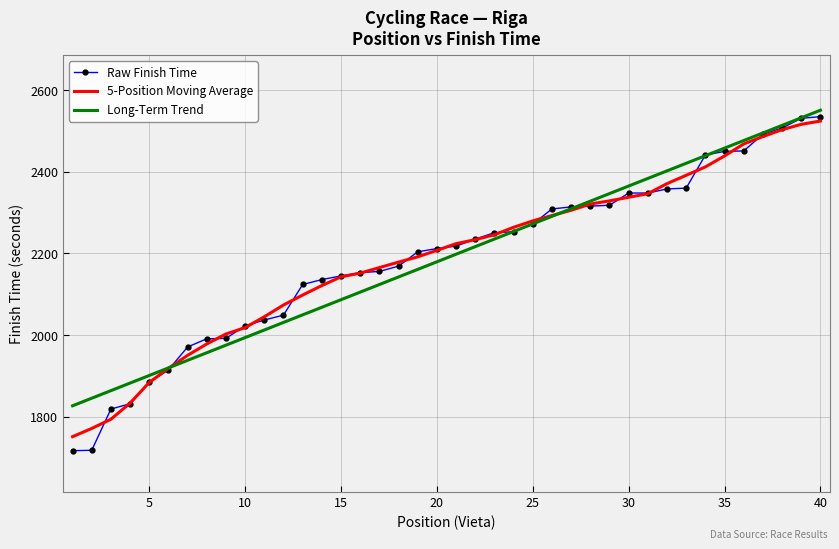

What is the lowest value of the 5-Position Moving Average series?

1751.3